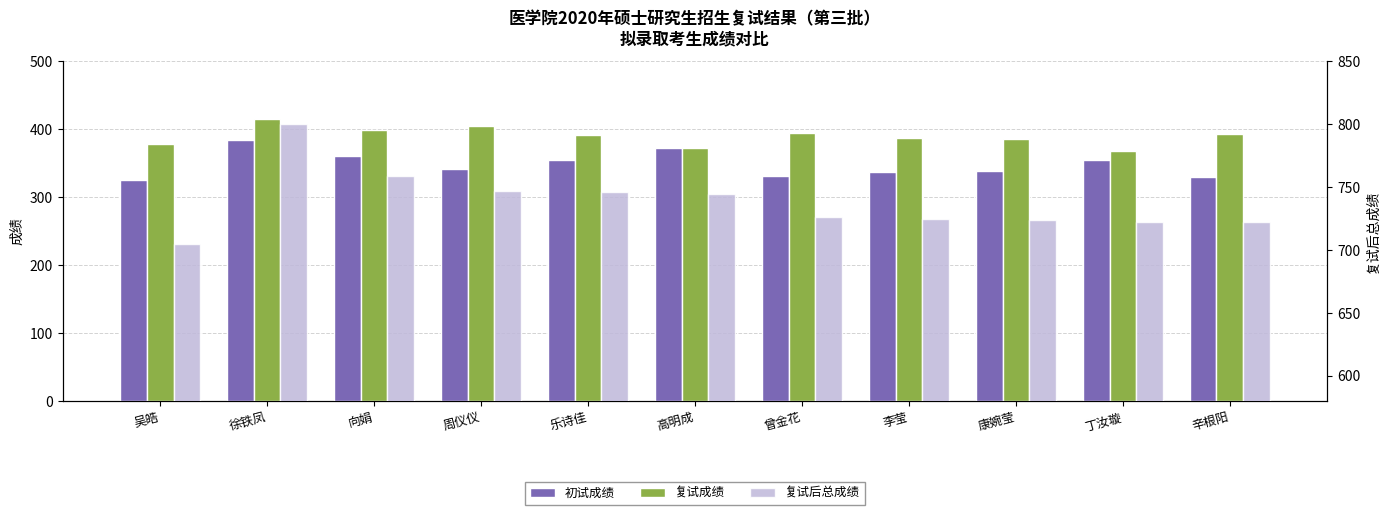

Where does the 复试成绩 series first go above 391?

徐铁凤